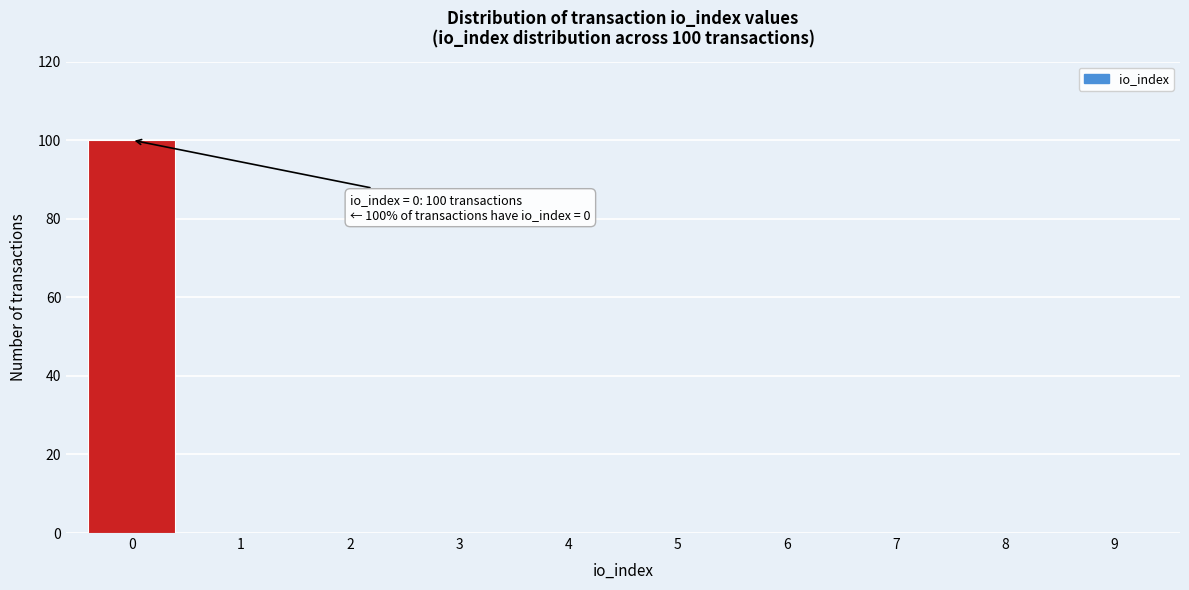

Reading left to right, transcribe all the data shown in this chart.

0=100	1=0	2=0	3=0	4=0	5=0	6=0	7=0	8=0	9=0